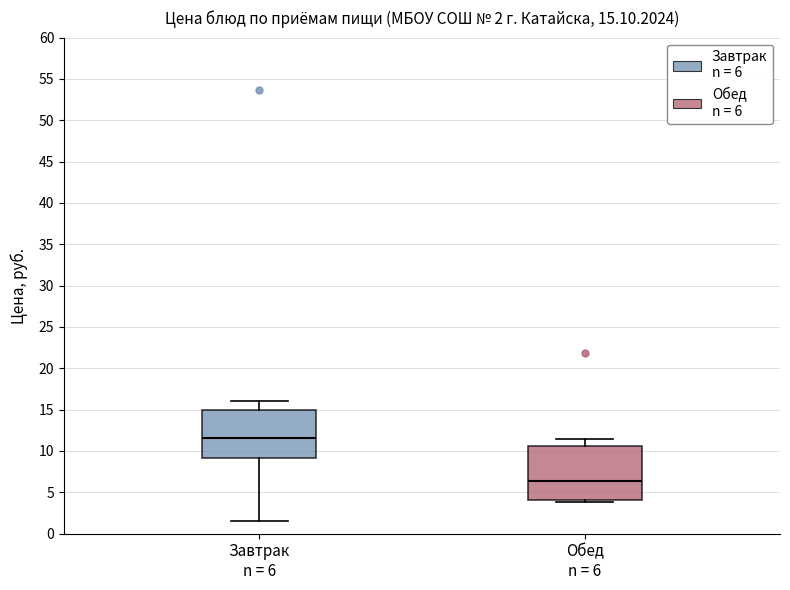

Which box is the tallest, from its lower edge to its upper edge?

Обед n = 6